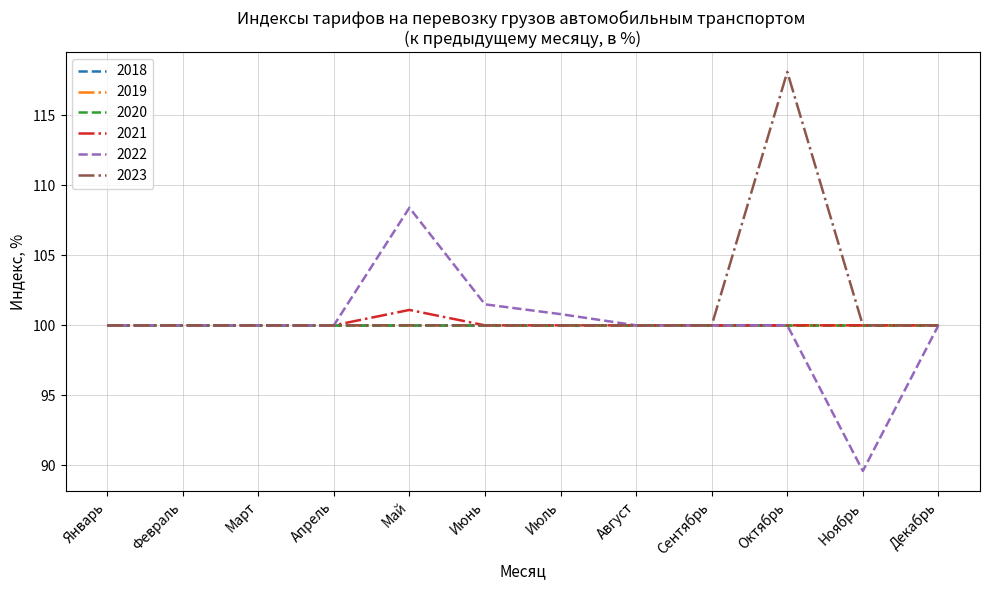

True or false: 2021 and 2022 intersect in this chart.

False